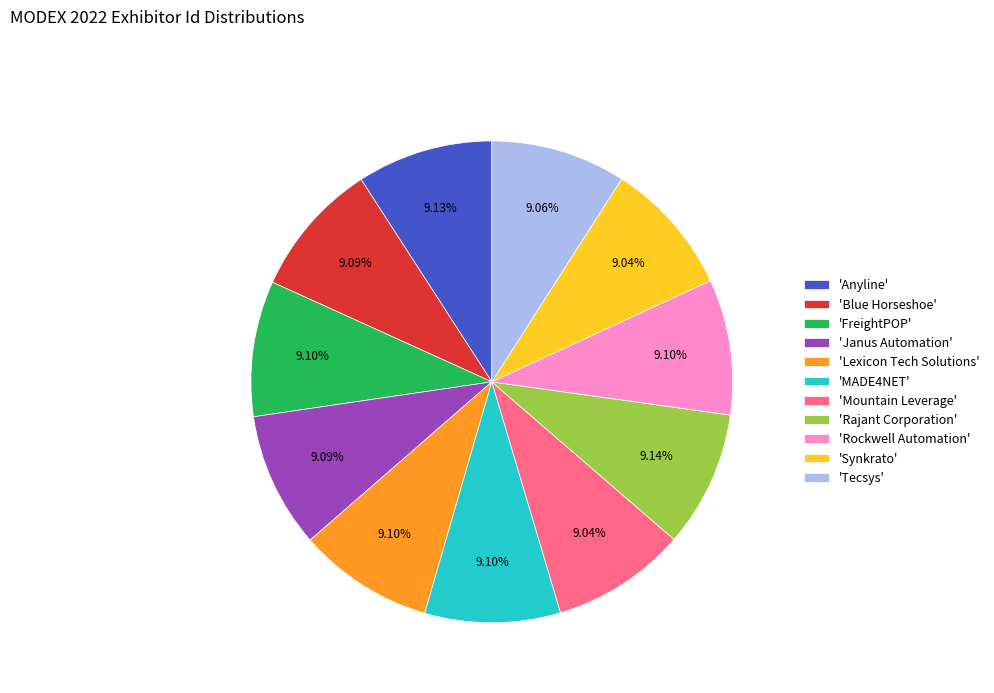

Count the number of slices in the pie.

11